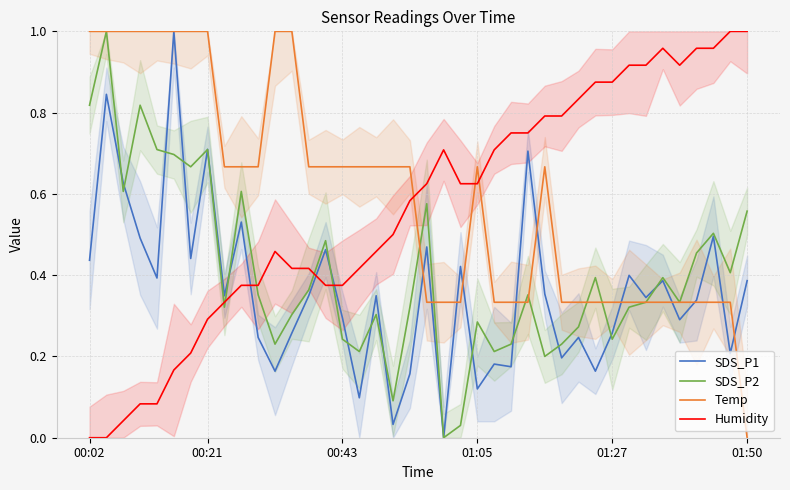

True or false: SDS_P1 has a value of 0.1 at 19.

False